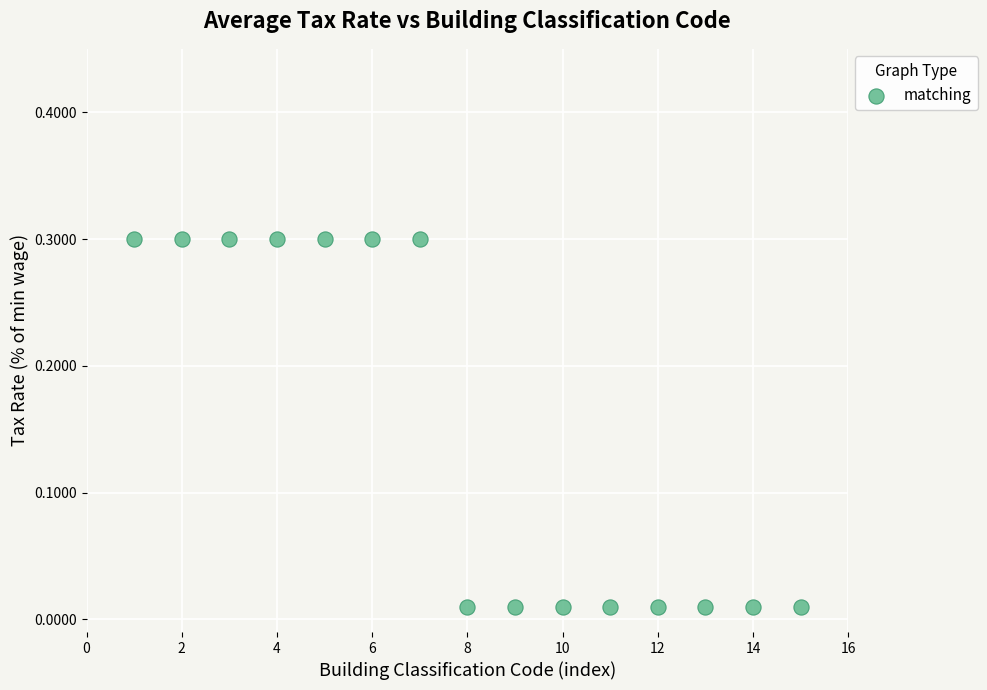

What is the range of X values (max minus min)?

14.0